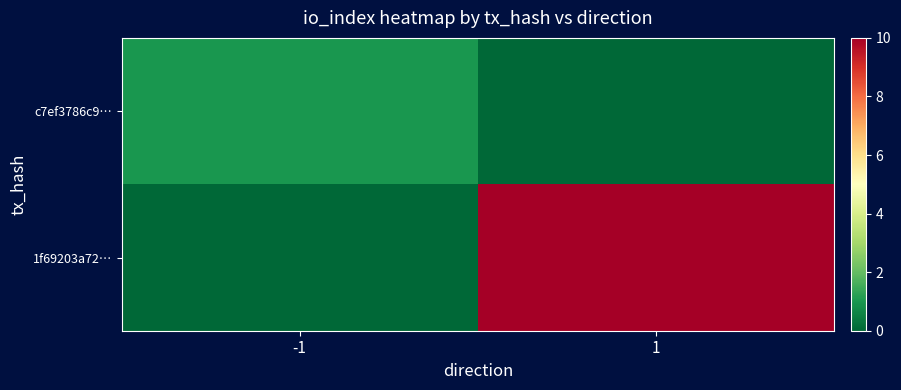

What is the maximum value shown in the chart?

10